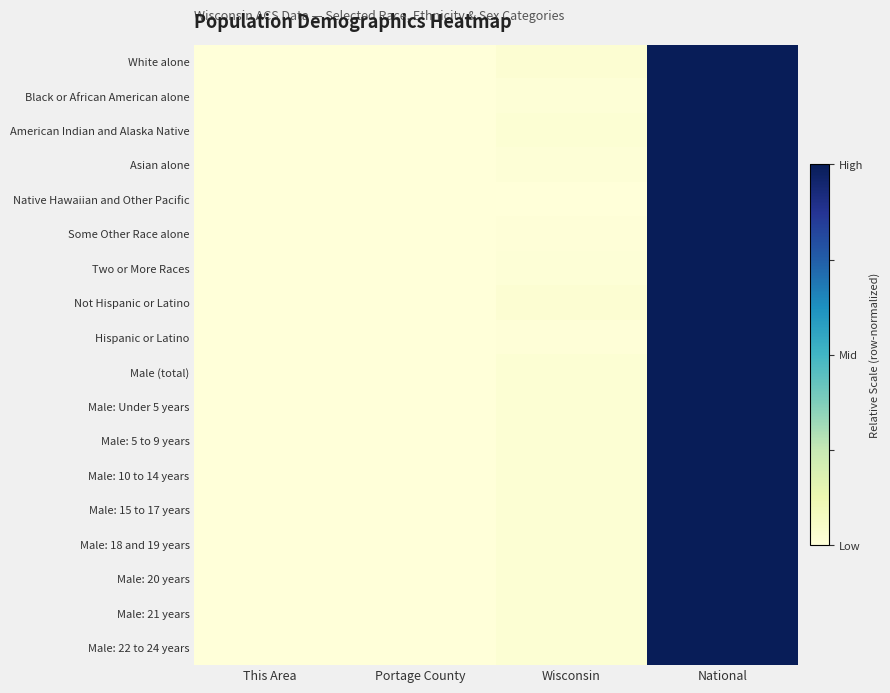

The Male: 18 and 19 years series shows -0.3 at This Area. True or false?

False